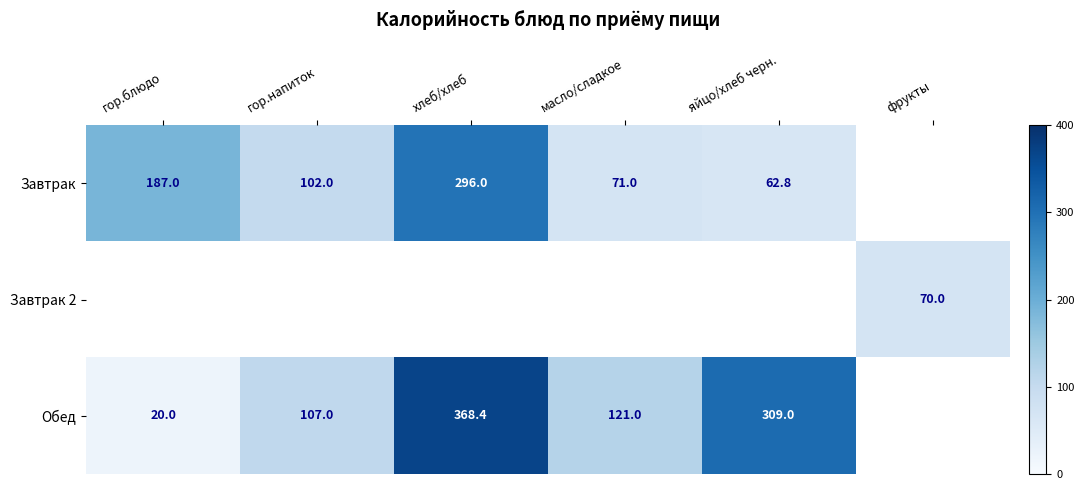

Which label corresponds to the largest value in the chart?

хлеб/хлеб